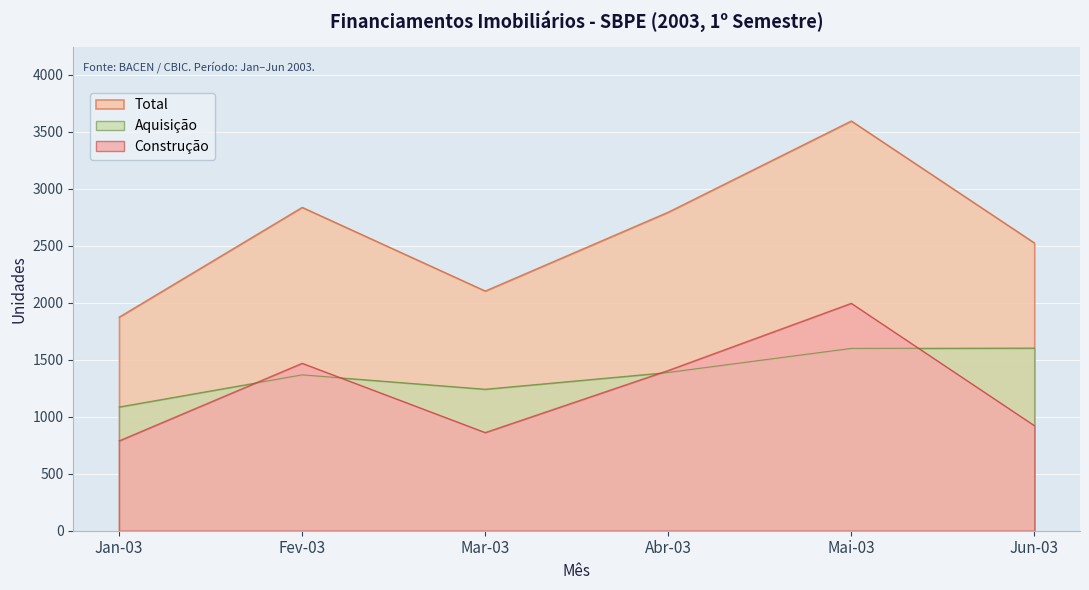

At Jun-03, list the series in order from smallest to largest.

Construção, Aquisição, Total